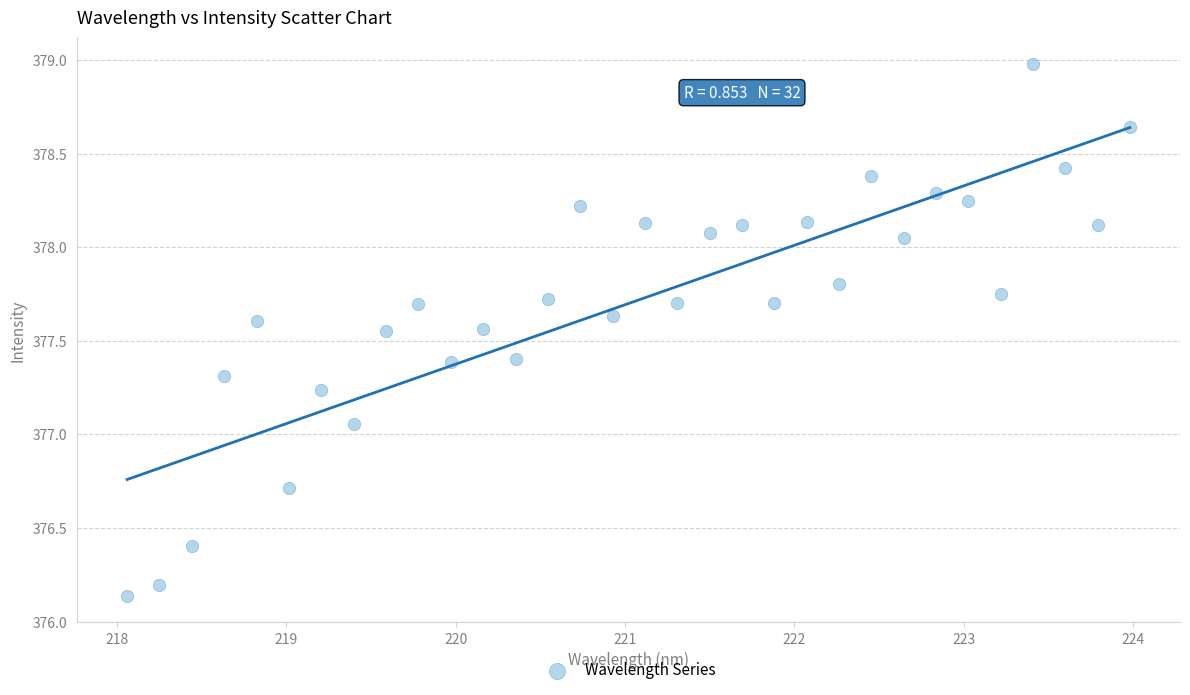

What is the range of X values (max minus min)?

5.9